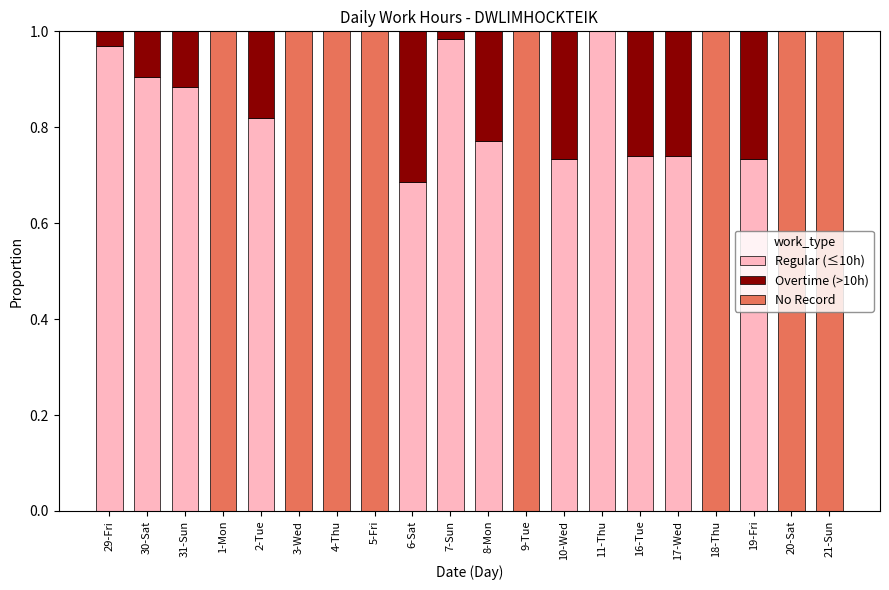

Does the chart contain stacked bars?

Yes